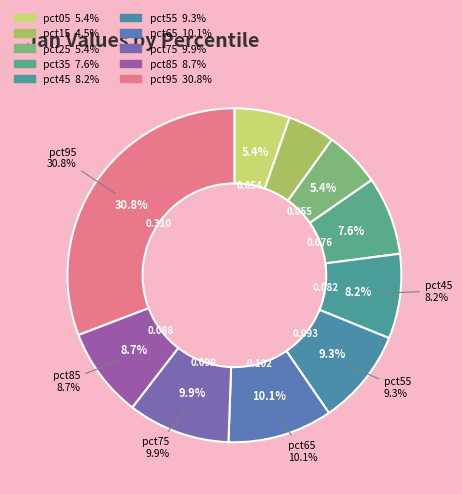

Is there a majority slice in this chart?

No